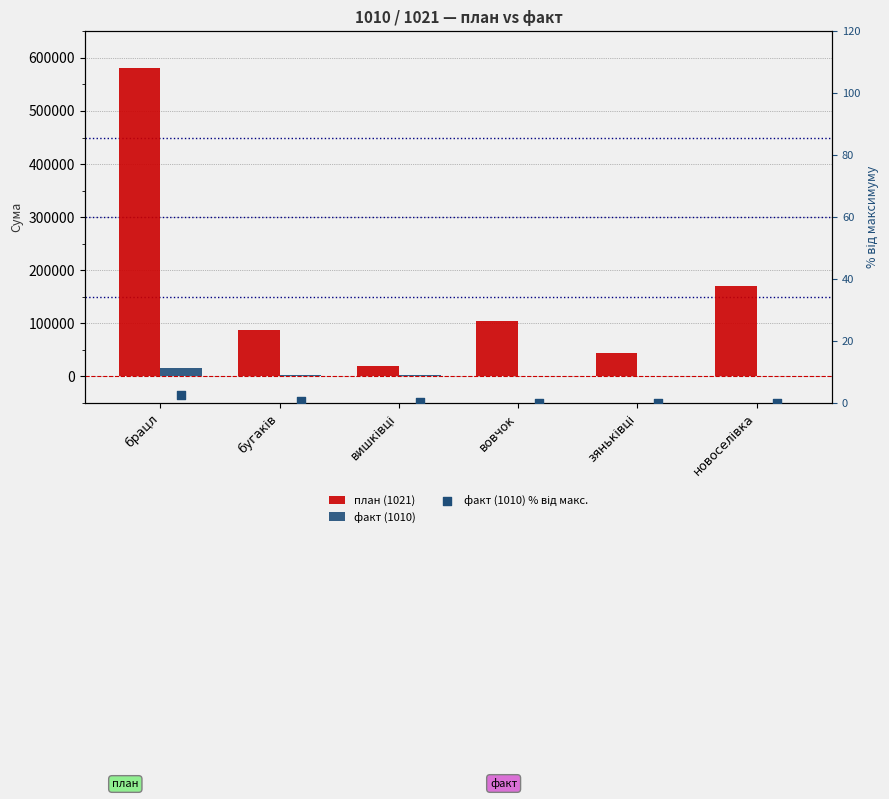

Which series reaches the maximum Y coordinate?

план (1021)